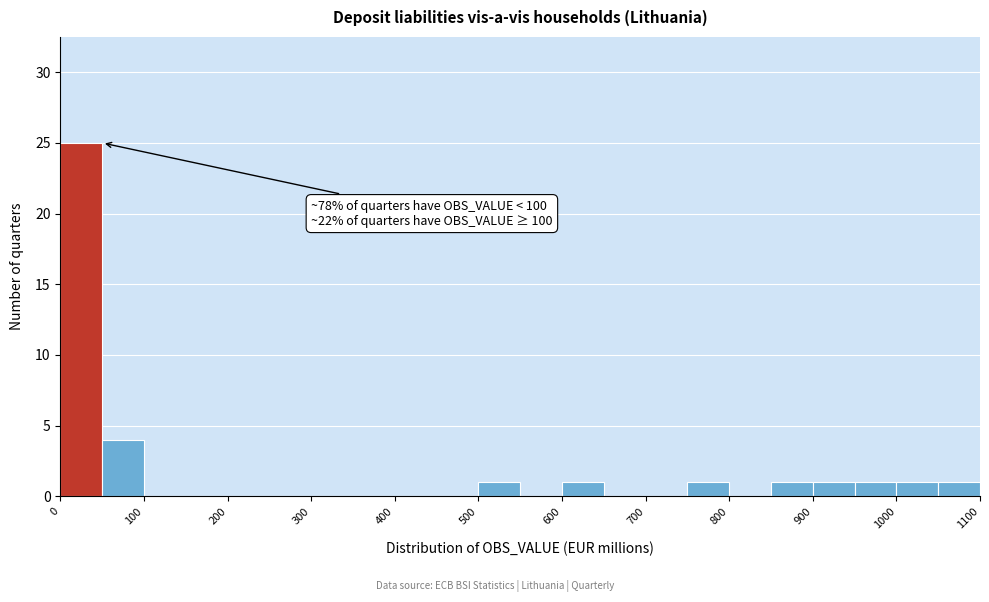

Over which range of the x-axis is the bar tallest?

0 to 50